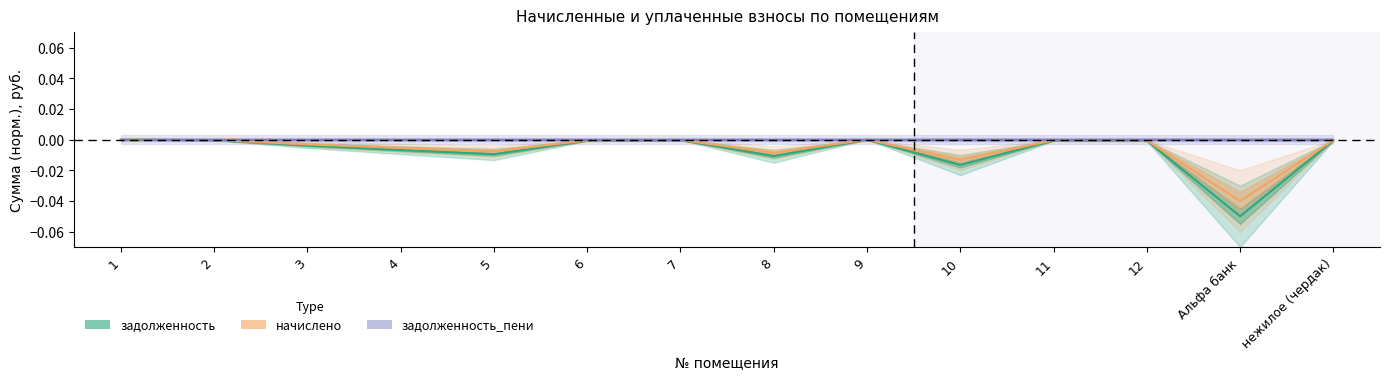

The задолженность series shows -0.0 at 10. True or false?

True